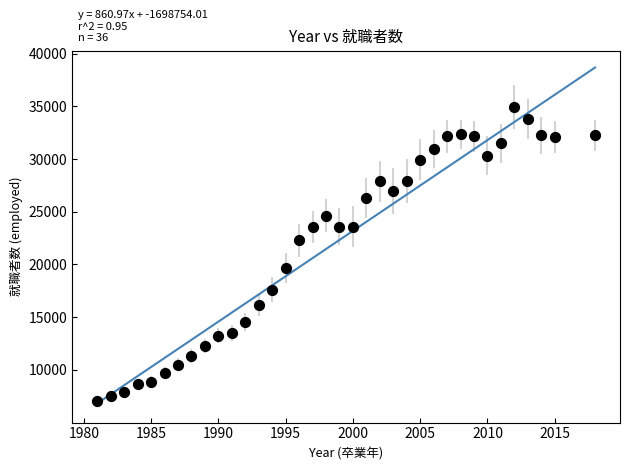

What is the range of X values (max minus min)?

37